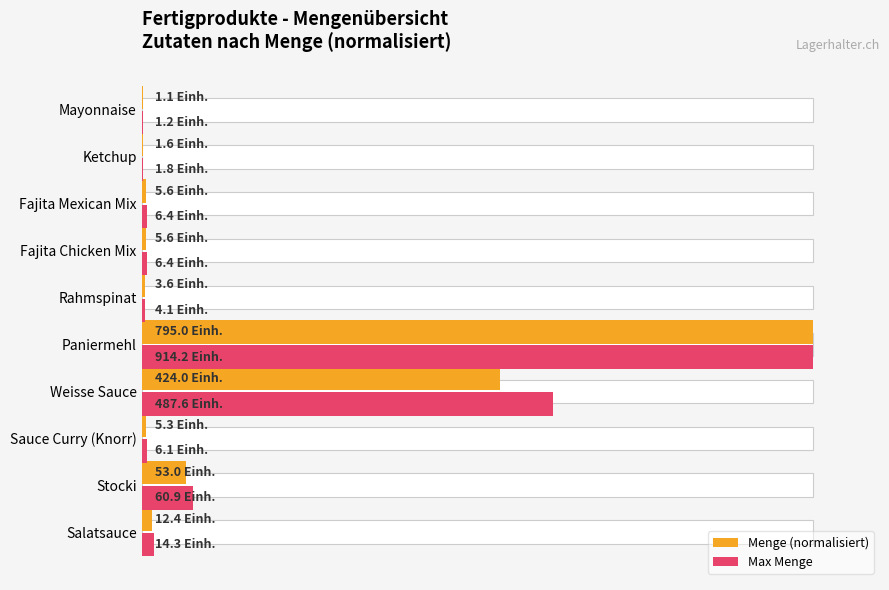

What is the difference between the Menge (normalisiert) values at 0 and 60?

51.8